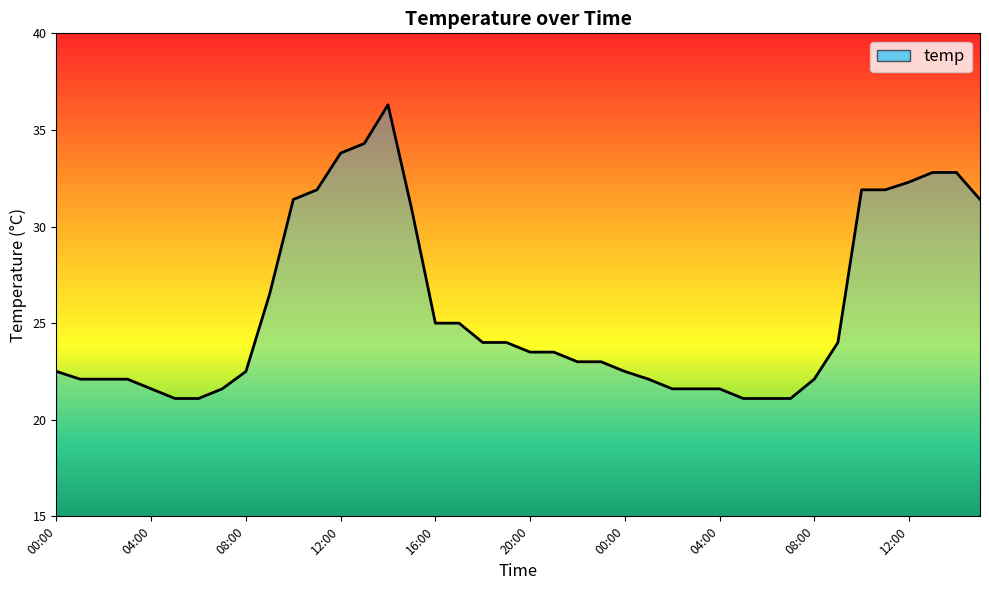

How many lines are shown in the chart?

1